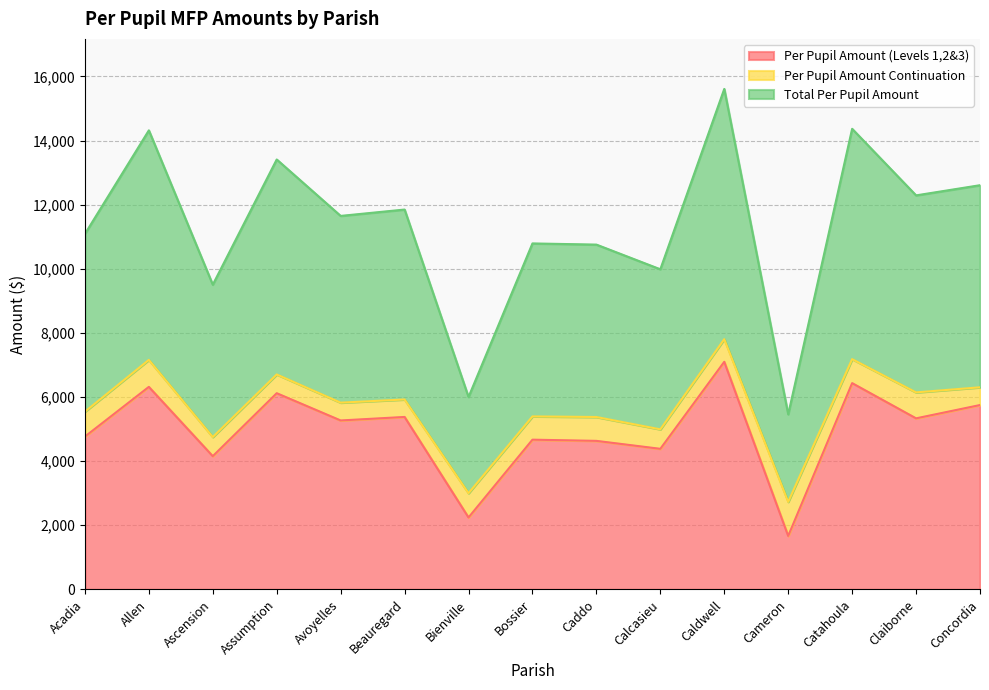

The Per Pupil Amount (Levels 1,2&3) series shows 4155.2 at Ascension. True or false?

True